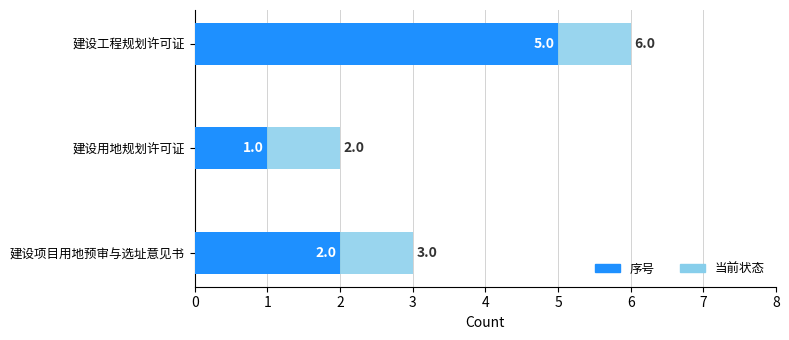

What is the value of the 序号 bar at the 2nd from the left?

1